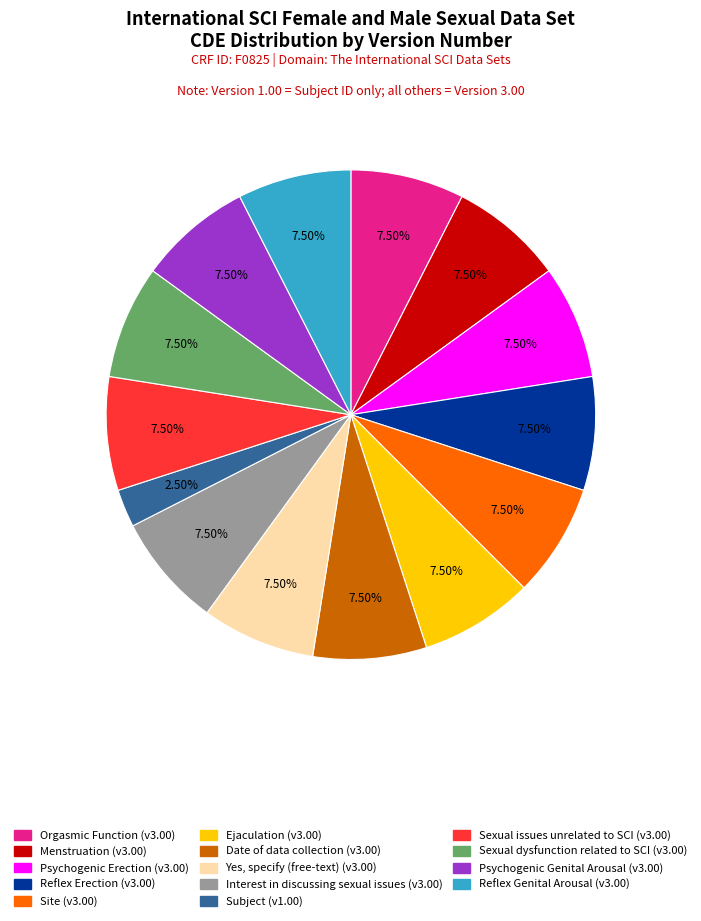

Count the number of slices in the pie.

14